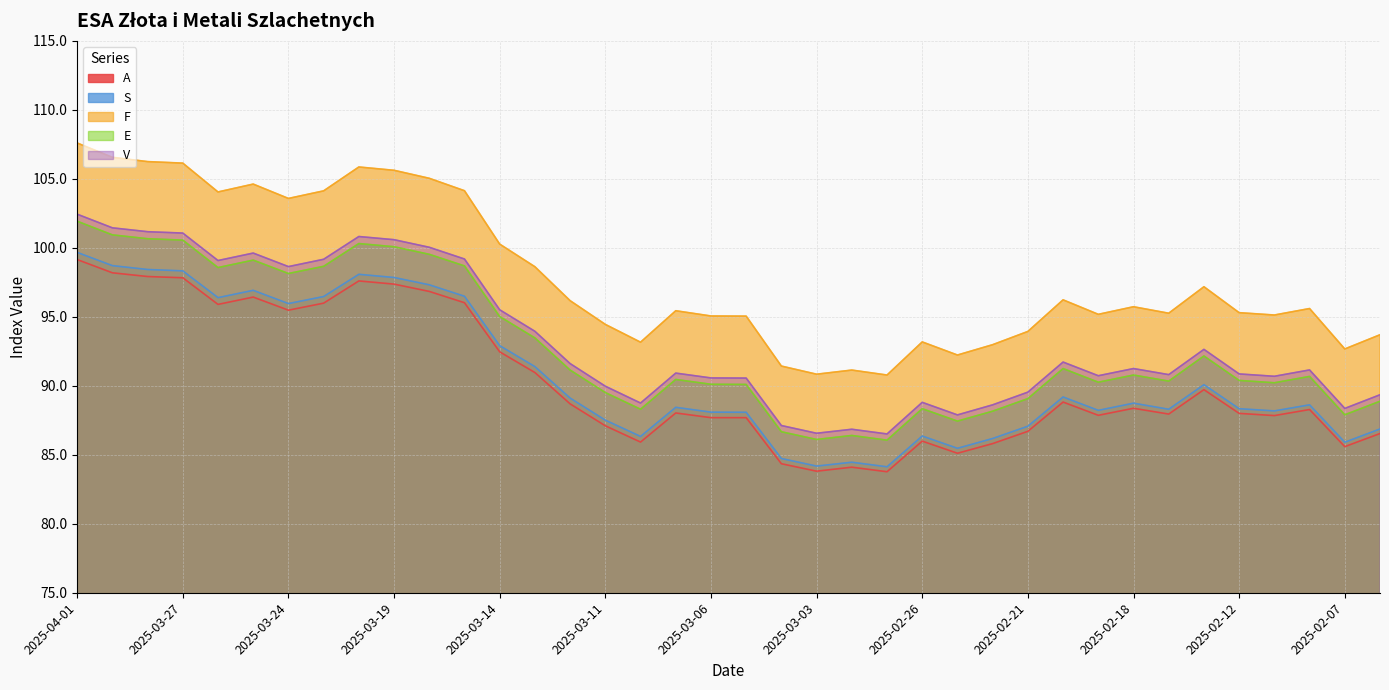

What is the total value across all series at 2025-02-20?

457.2